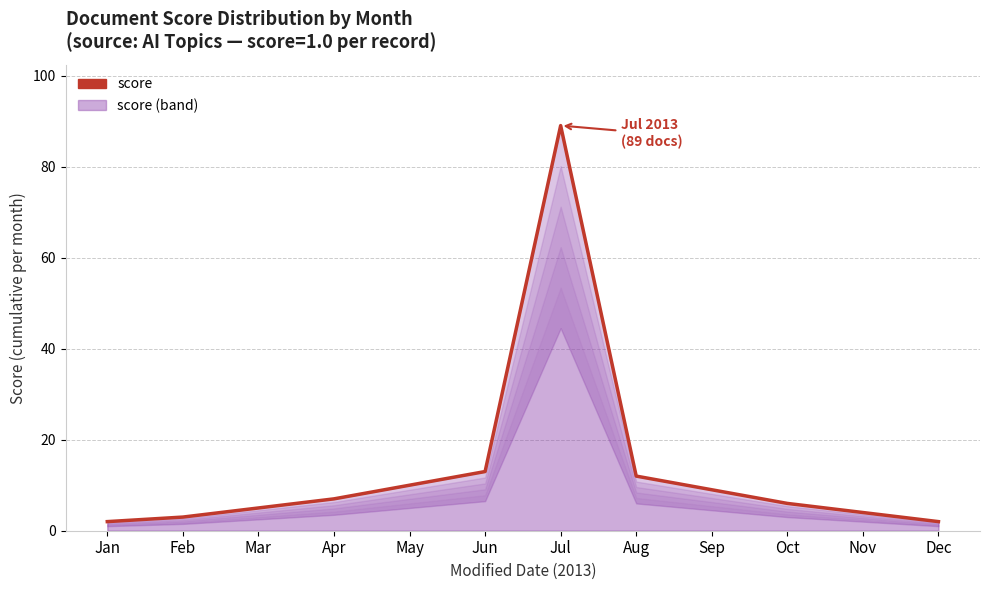

Where is the data nearest to the value 45?

Jun